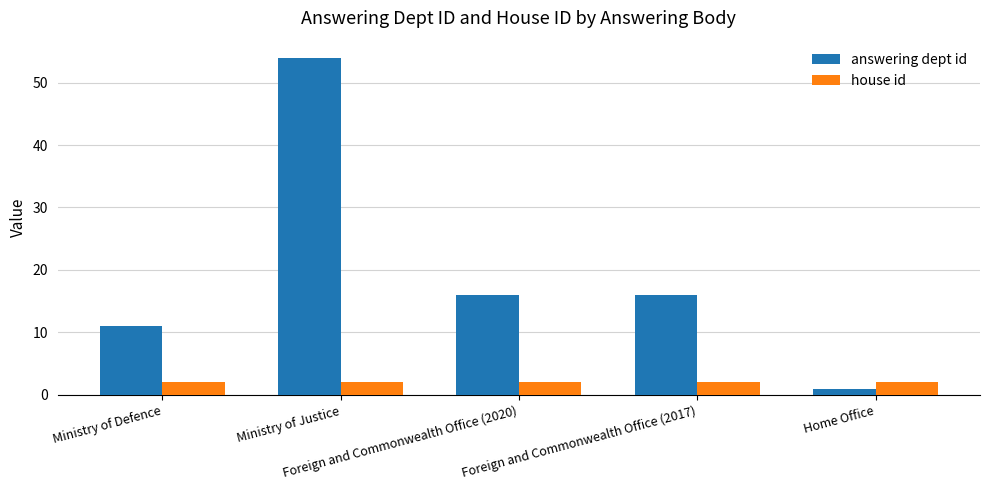

What is the smallest value displayed?

1